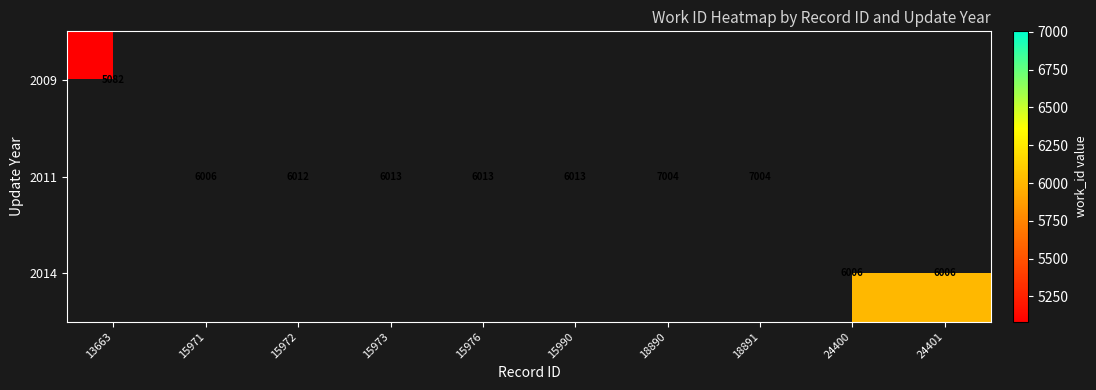

Is the value of 2011 at 18891 greater than the value of 2014 at 24401?

Yes